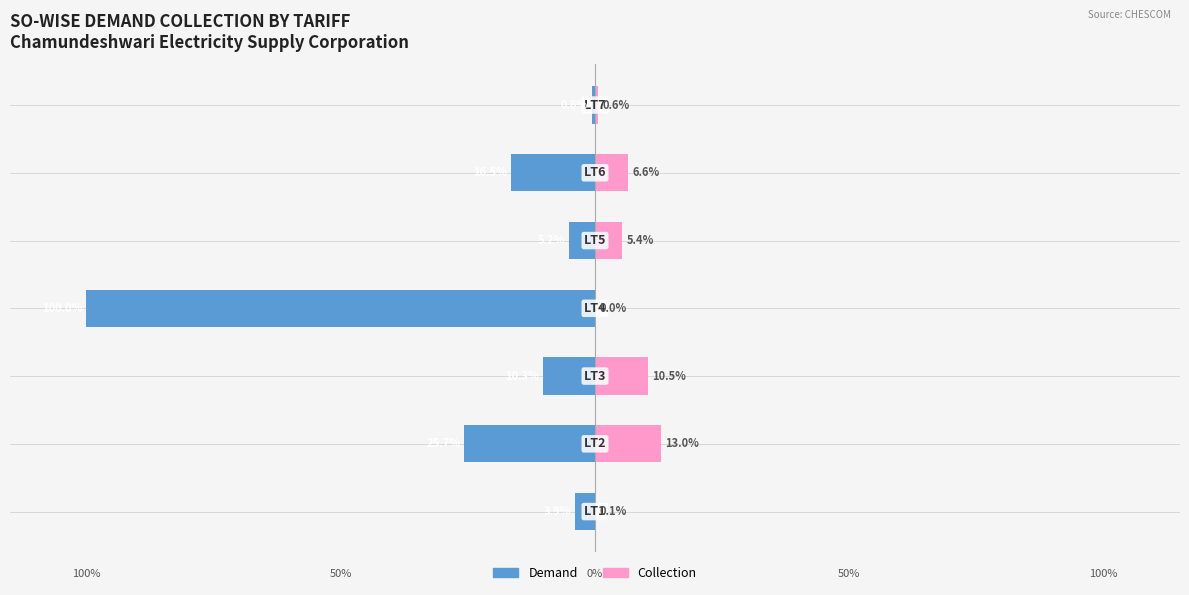

At how many categories does at least one series exceed -9?

7